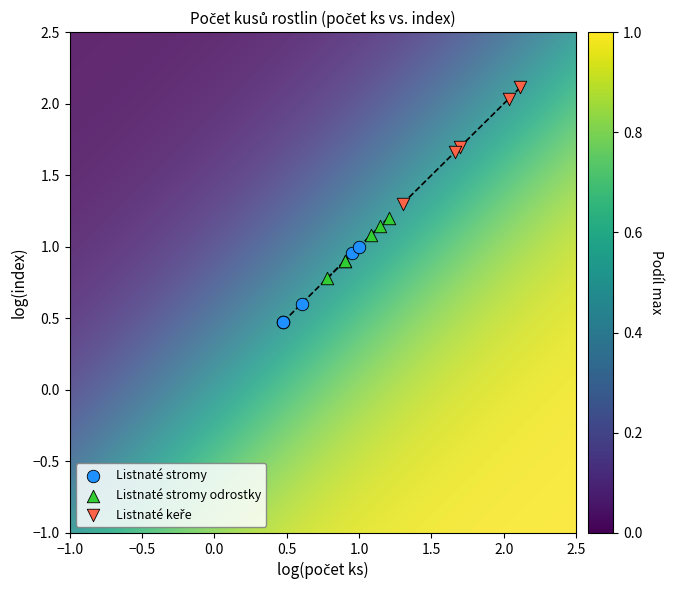

Which series contains the lowest Y value?

Listnaté stromy